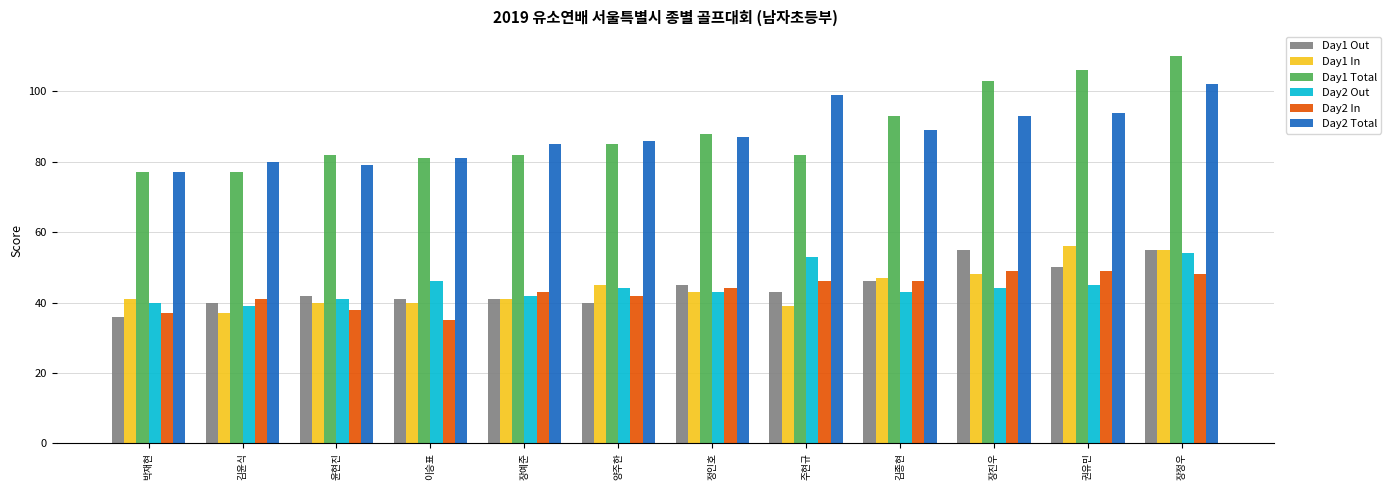

Reading right to left, list all the values displayed in this chart.

Day1 Out: 55	50	55	46	43	45	40	41	41	42	40	36
Day1 In: 55	56	48	47	39	43	45	41	40	40	37	41
Day1 Total: 110	106	103	93	82	88	85	82	81	82	77	77
Day2 Out: 54	45	44	43	53	43	44	42	46	41	39	40
Day2 In: 48	49	49	46	46	44	42	43	35	38	41	37
Day2 Total: 102	94	93	89	99	87	86	85	81	79	80	77